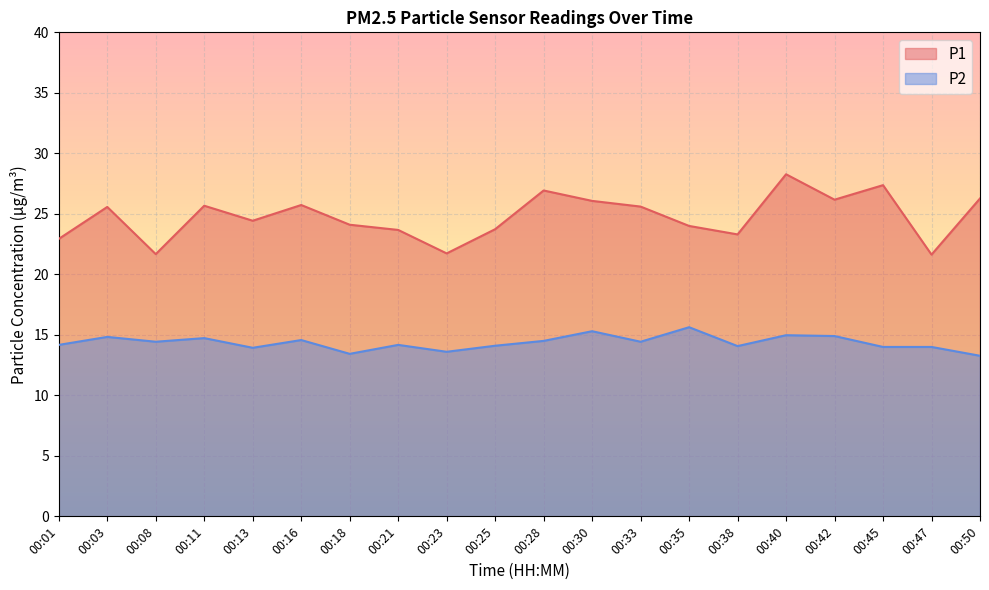

Which has a higher value, 00:13 or 00:45?

00:45